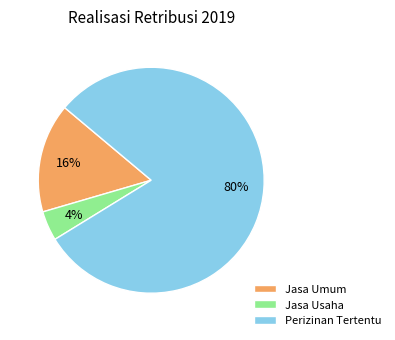

Does any single category account for the majority?

Yes